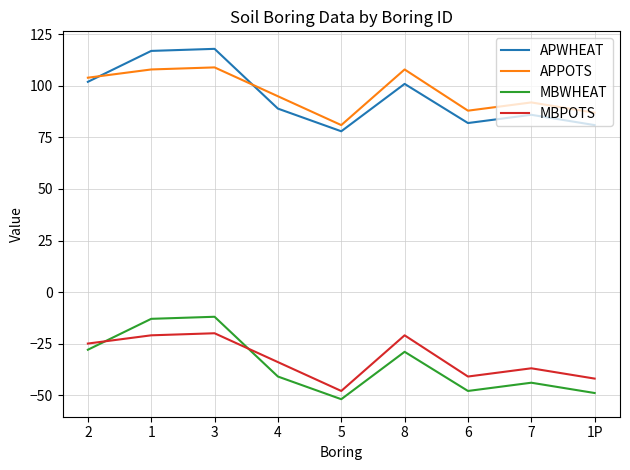

What is the sum of the APWHEAT values at 2 and 8?

203